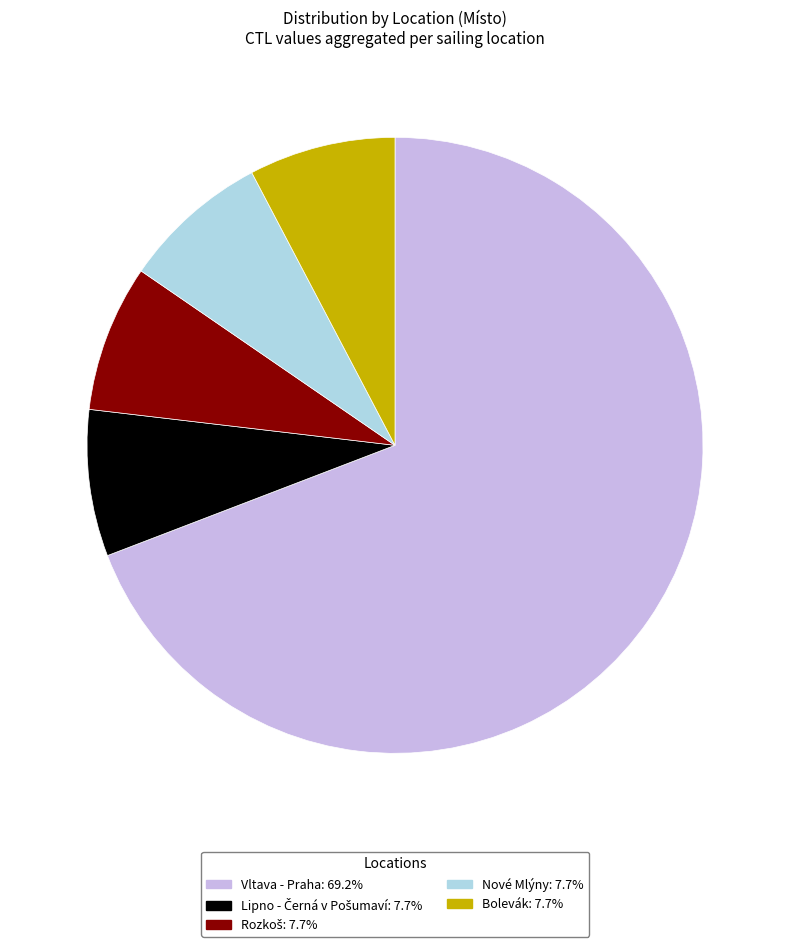

Which has a higher value, Bolevák or Vltava - Praha?

Vltava - Praha